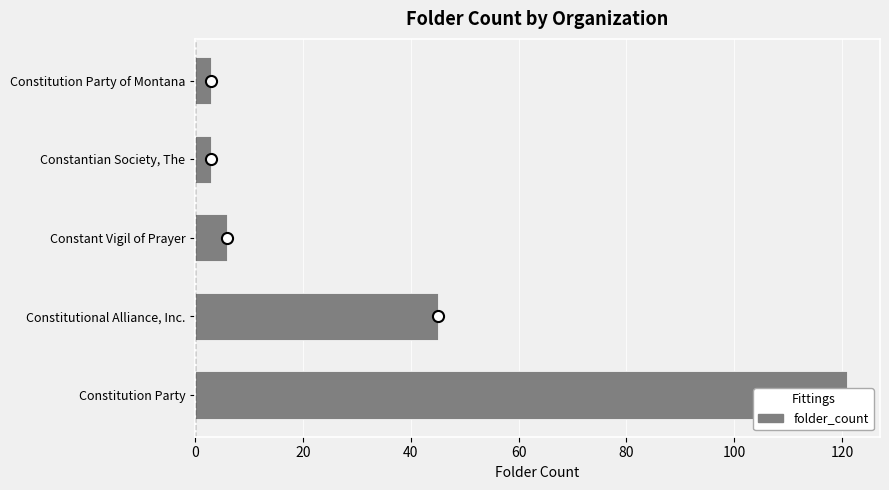

What is the greatest value displayed?

121